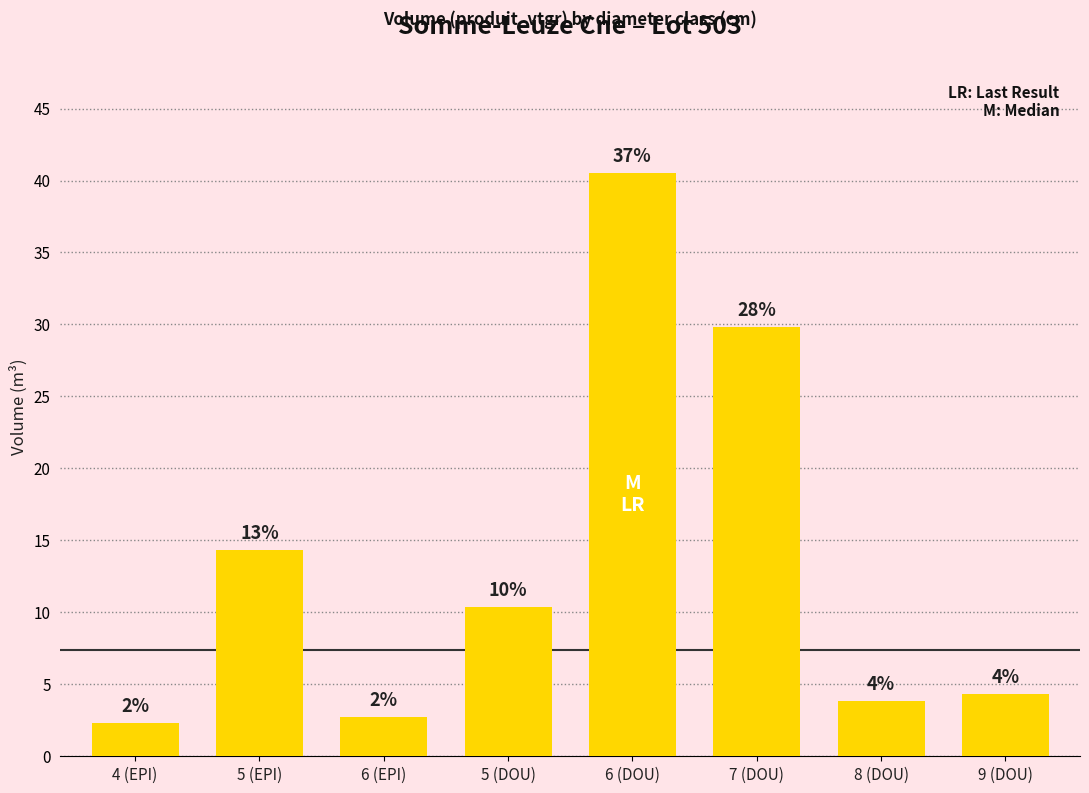

How many bars are there in total?

8